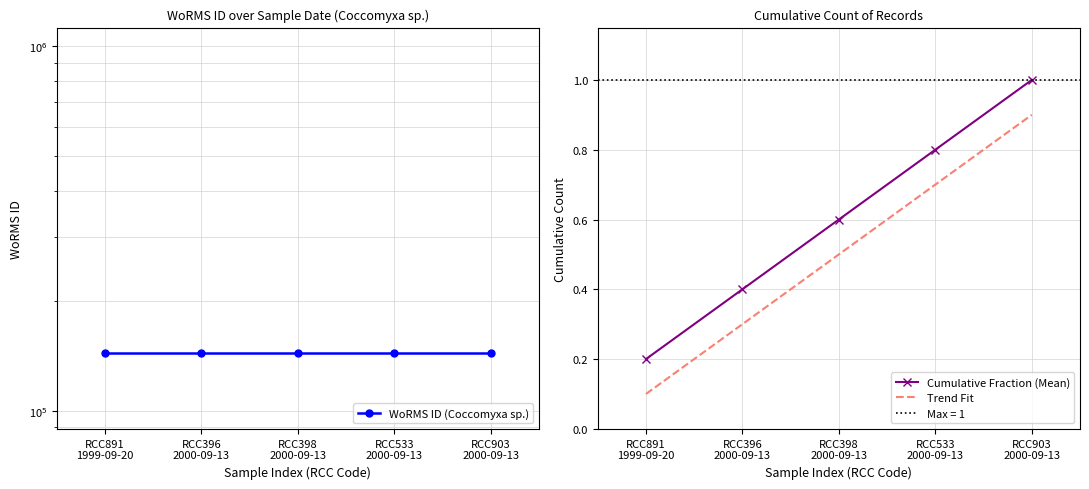

How many data points does each series have?

5